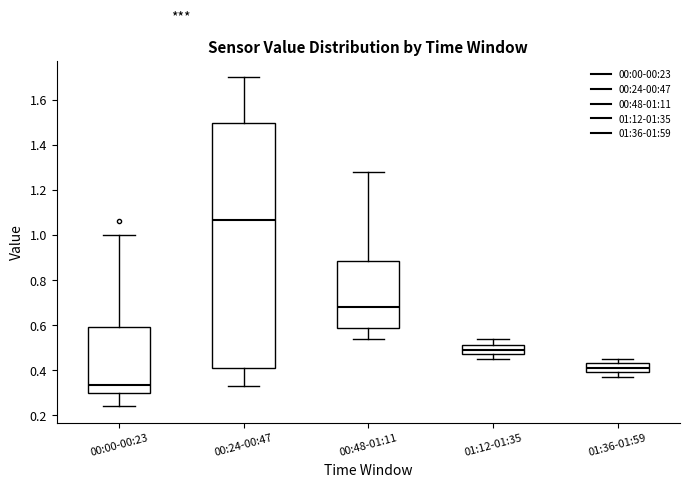

Where does the median line of the box for 01:12-01:35 sit on the y-axis? The values are not printed on the chart, so give them approximately, as read against the axis.

0.50